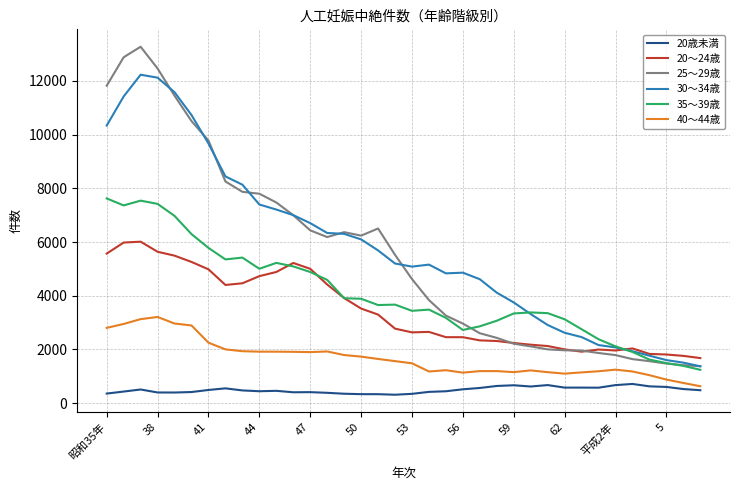

Which series has the largest range (max minus min)?

25～29歳